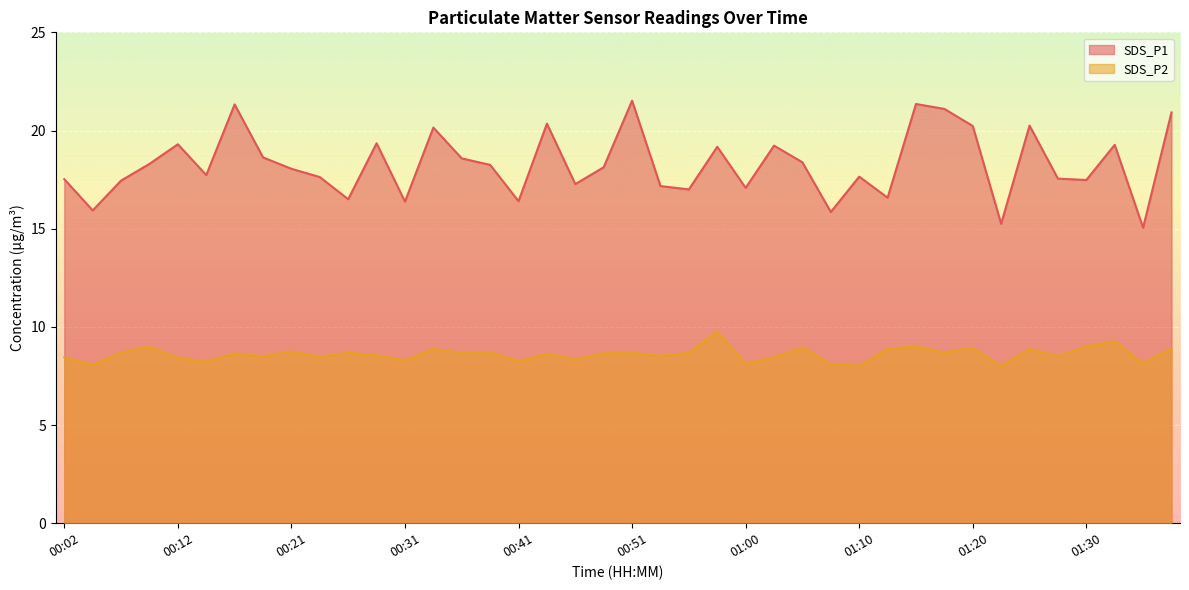

Where does the SDS_P1 series first go above 18?

00:09